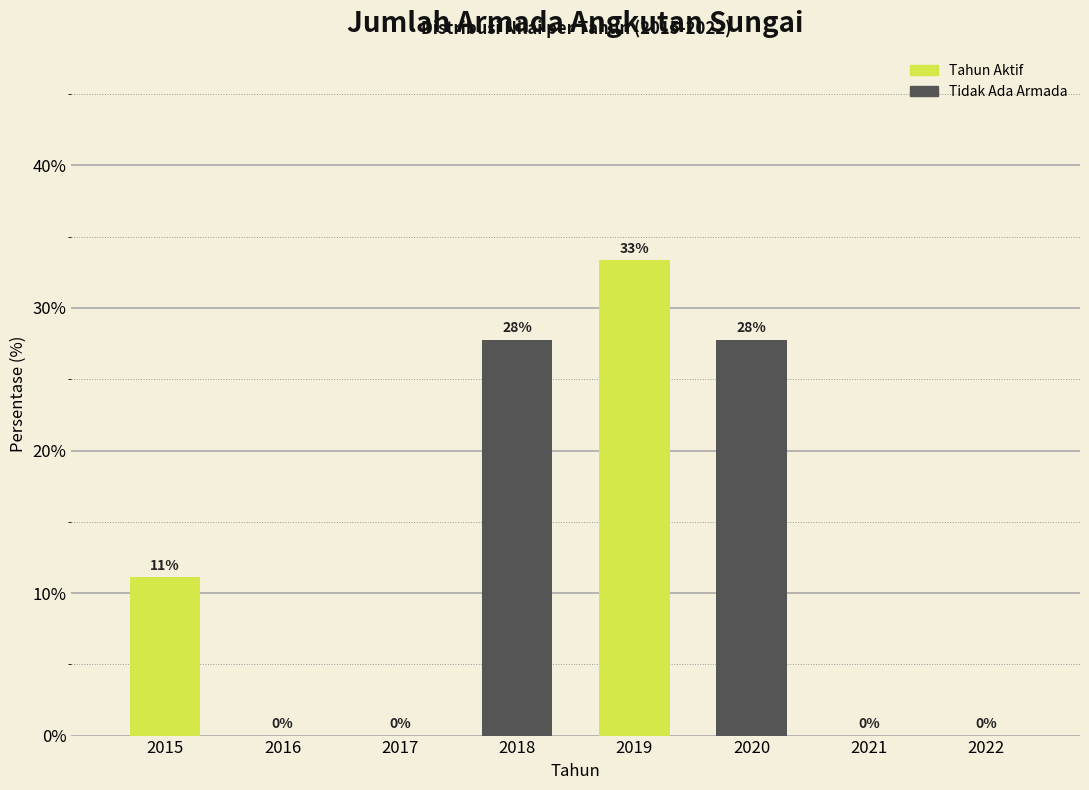

The value at 2017 is 0.0. True or false?

True